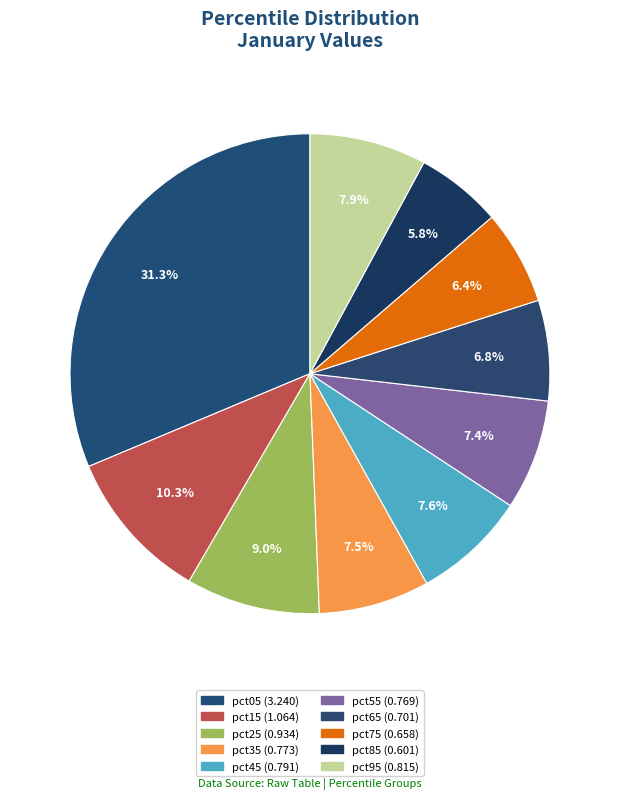

Rank the categories by value from lowest to highest.

pct85, pct75, pct65, pct55, pct35, pct45, pct95, pct25, pct15, pct05